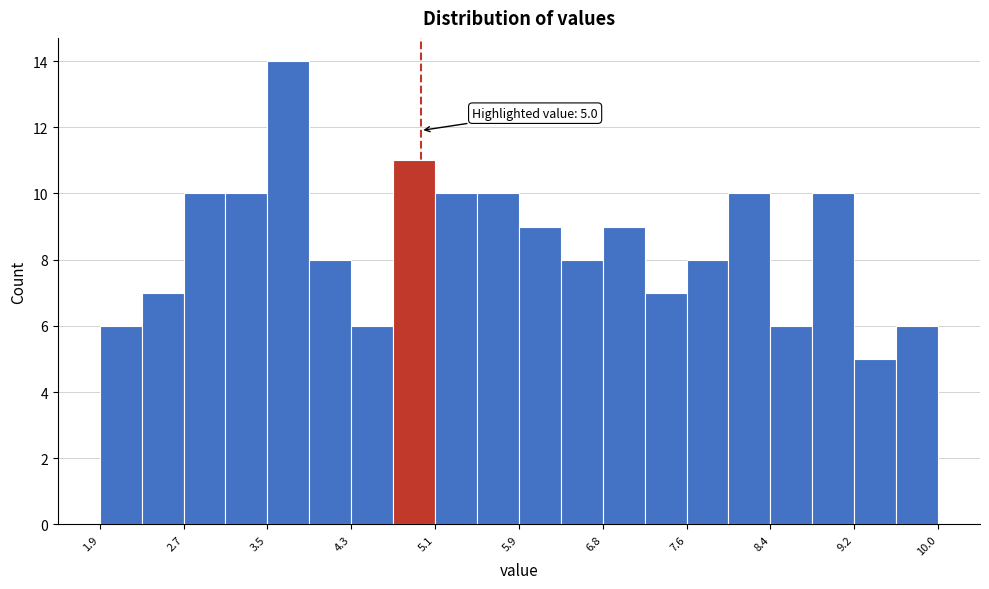

Over which range of the x-axis is the bar tallest?

3.5 to 3.9